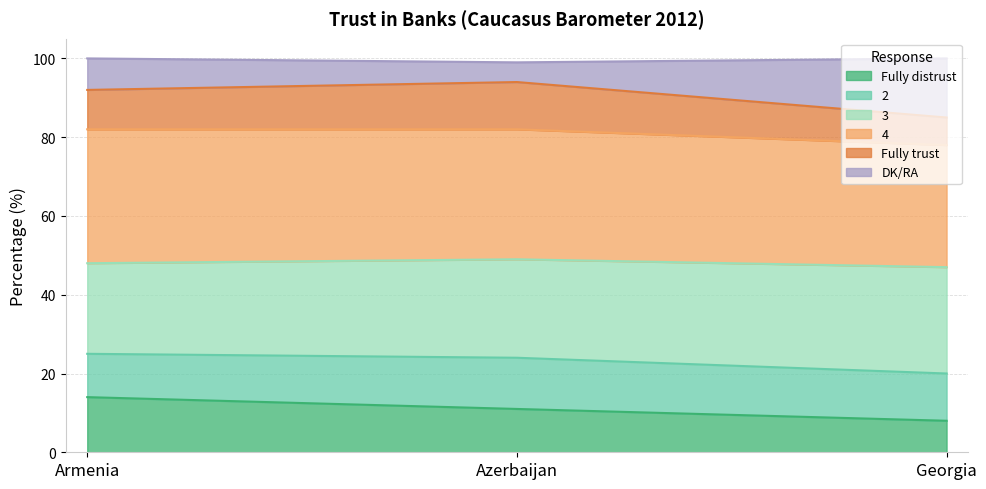

What position from the right is Georgia?

1